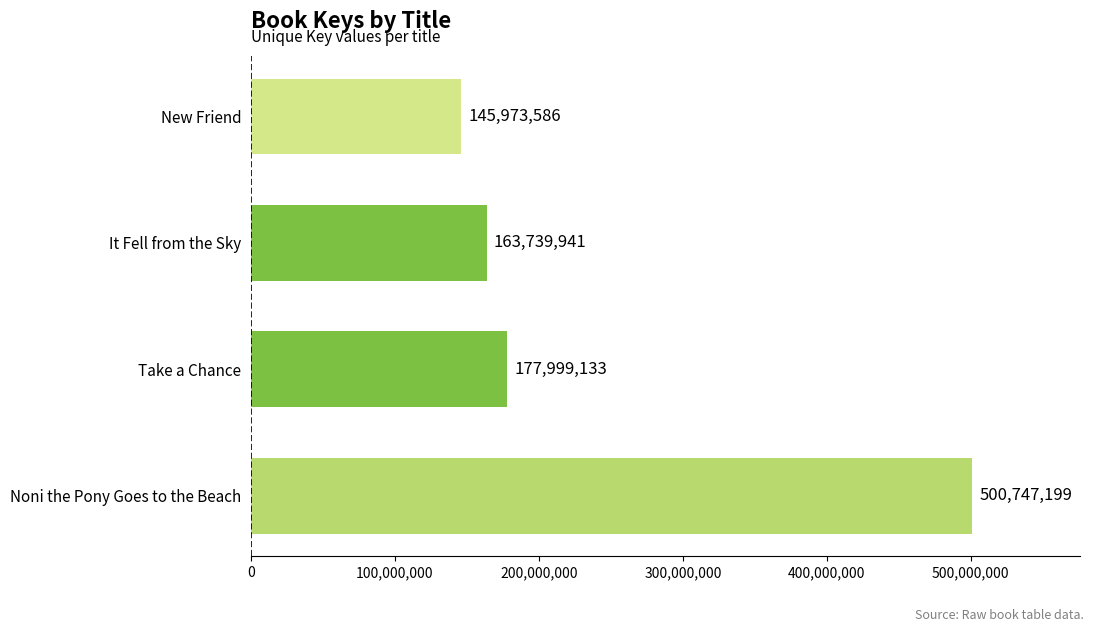

Is it true that the value at New Friend is 145973586?

True